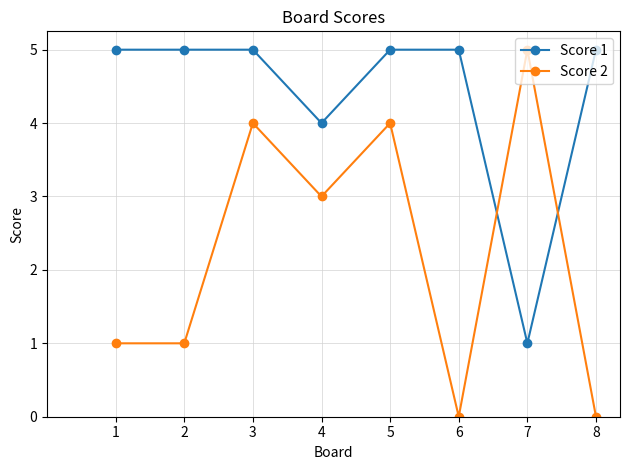

What is the minimum value for Score 1?

1